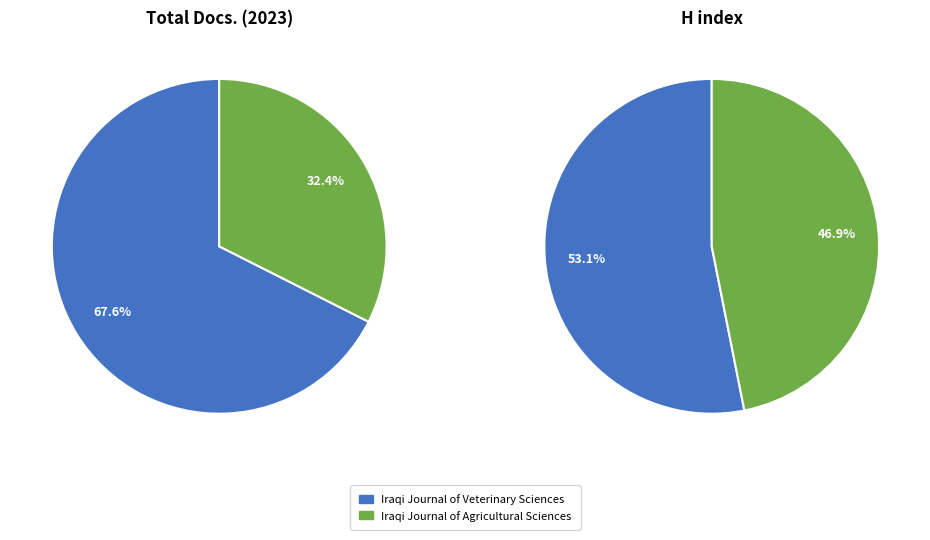

How many segments does this pie chart have?

2